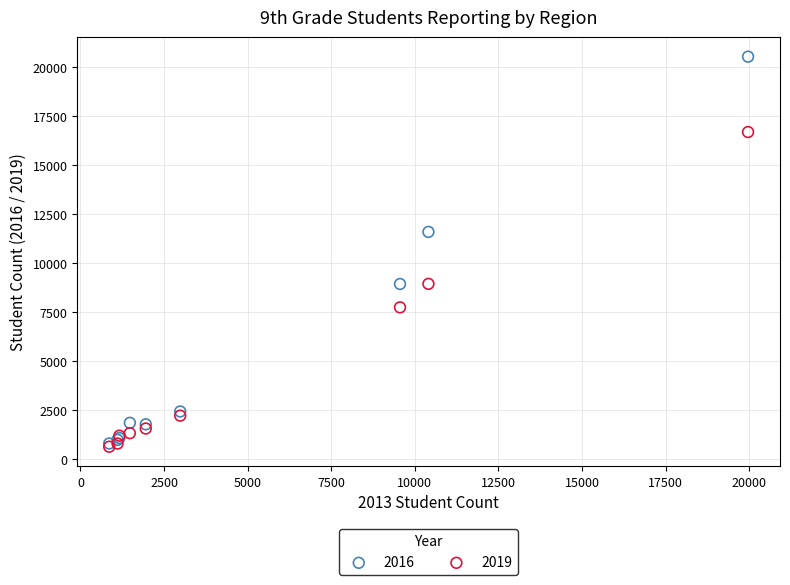

Across all series, what Y value is closest to 10582?

11592